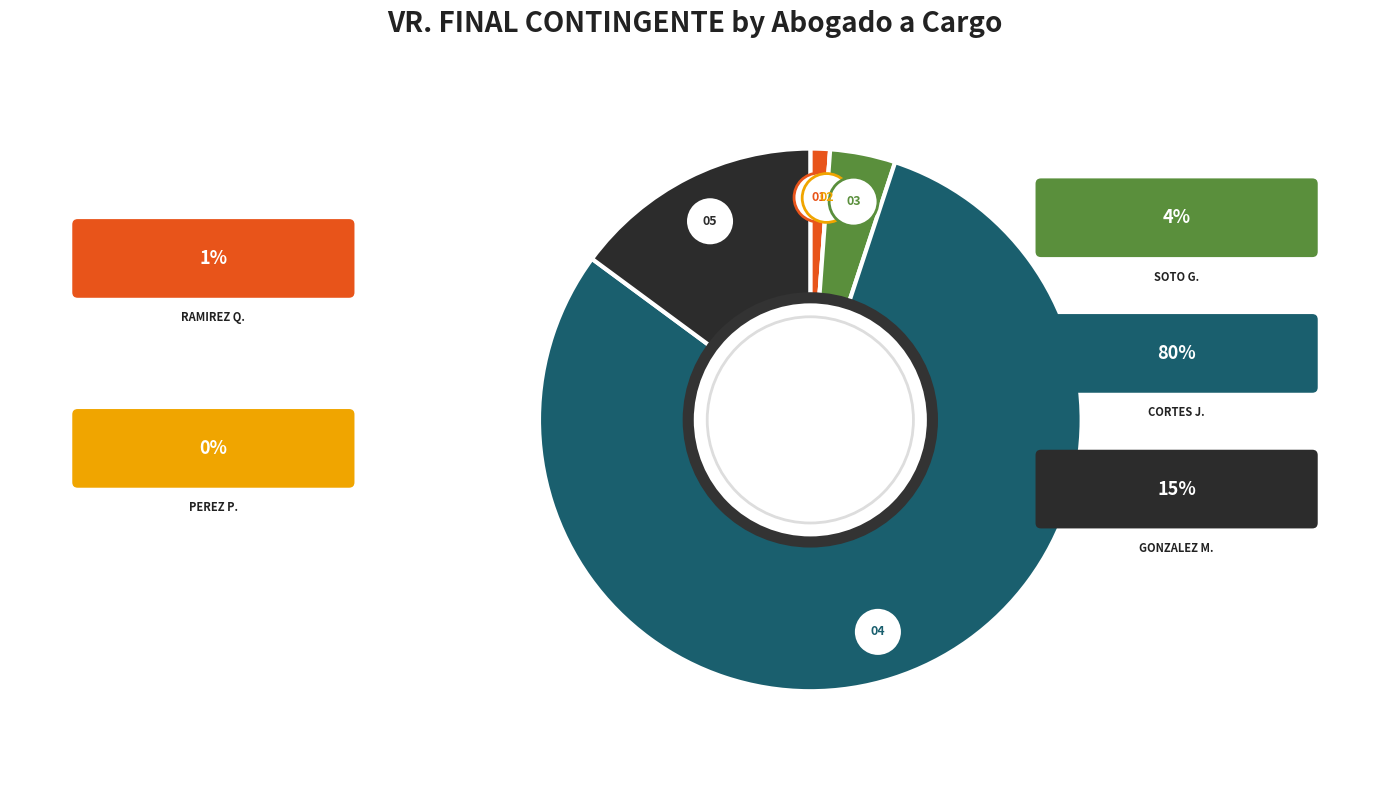

What is the ratio of the value at CORTES JARAMILLO GLORIA MARCELA to the value at RAMIREZ QUIROGA NADIN ALEXANDER (3)?

160.6